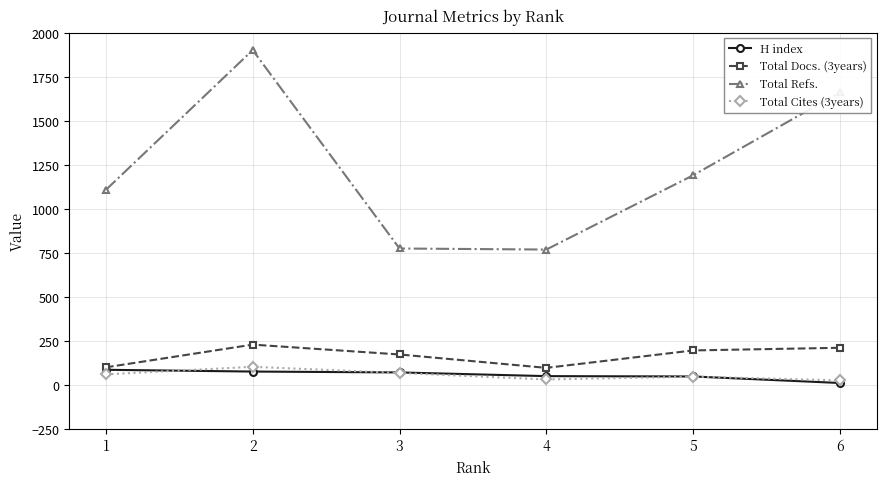

Which series has the widest spread of values?

Total Refs.